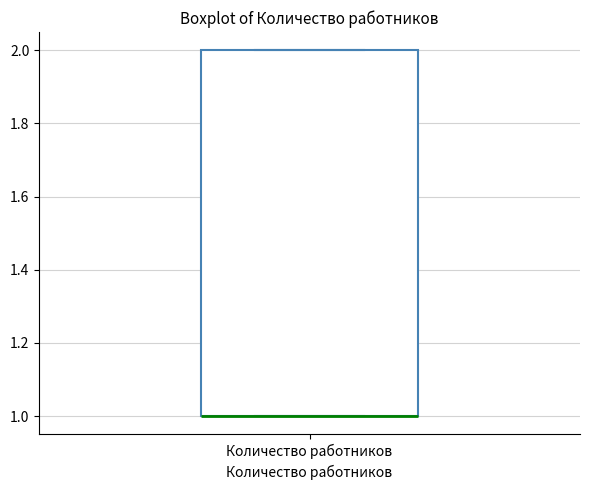

Transcribe this box plot: give where the median line is, the range the box spans, and where the two whiskers end, as read against the y-axis. The values are not printed on the chart, so give them approximately, as read against the axis.

median 1 (drawn on the box's lower edge), box 1 to 2, whiskers 1 to 2